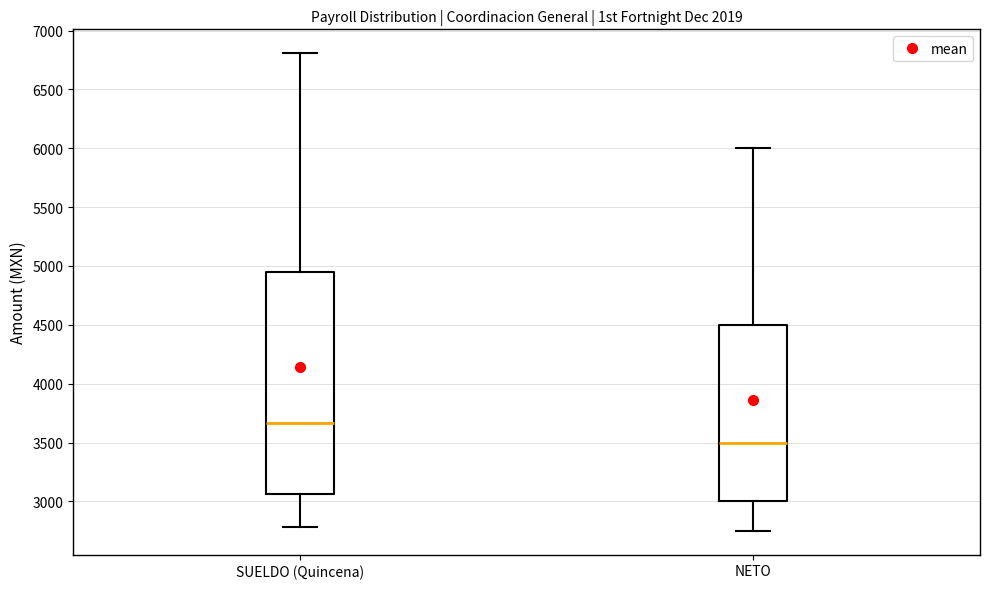

Where is the upper edge of the box for NETO on the y-axis? The values are not printed on the chart, so give them approximately, as read against the axis.

4500